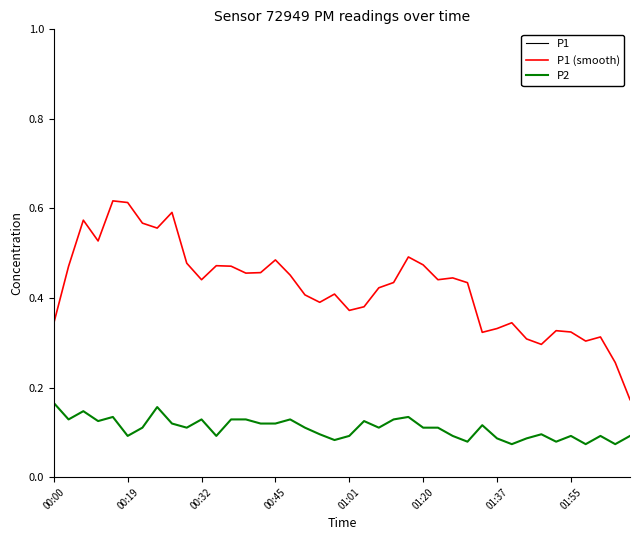

True or false: P2 and P1 (smooth) intersect in this chart.

False